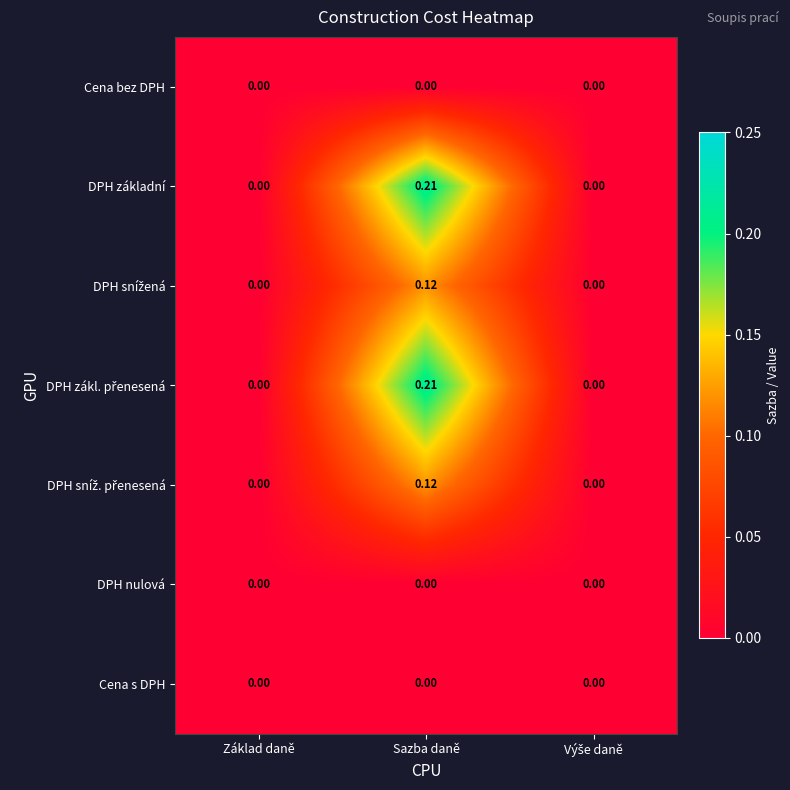

At which category is the sum across all series the highest?

Sazba daně